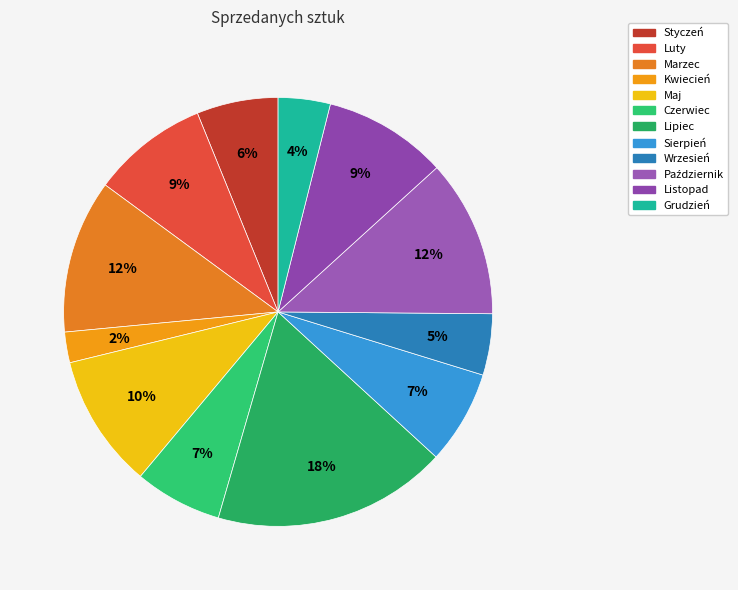

What is the smallest slice in the pie chart?

Kwiecień